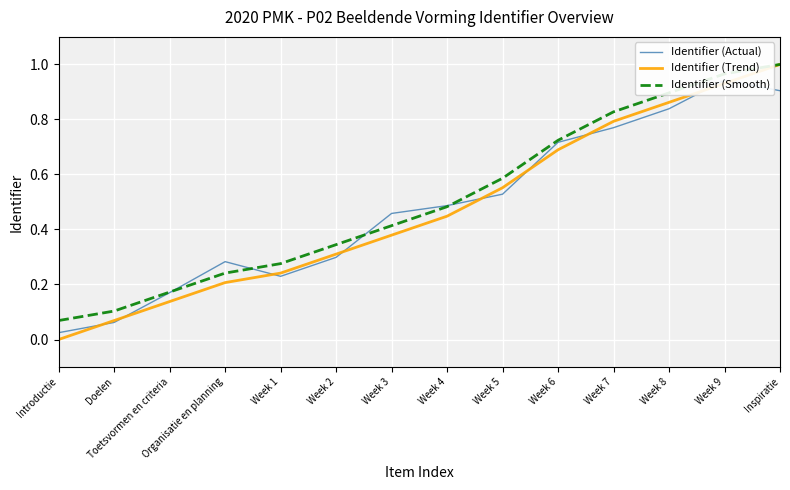

Reading left to right, list all the values displayed in this chart.

Identifier (Actual): Introductie=0.0	Doelen=0.1	Toetsvormen en criteria=0.2	Organisatie en planning=0.3	Week 1=0.2	Week 2=0.3	Week 3=0.5	Week 4=0.5	Week 5=0.5	Week 6=0.7	Week 7=0.8	Week 8=0.8	Week 9=0.9	Inspiratie=0.9
Identifier (Trend): Introductie=0.0	Doelen=0.1	Toetsvormen en criteria=0.1	Organisatie en planning=0.2	Week 1=0.2	Week 2=0.3	Week 3=0.4	Week 4=0.4	Week 5=0.6	Week 6=0.7	Week 7=0.8	Week 8=0.9	Week 9=0.9	Inspiratie=1.0
Identifier (Smooth): Introductie=0.1	Doelen=0.1	Toetsvormen en criteria=0.2	Organisatie en planning=0.2	Week 1=0.3	Week 2=0.3	Week 3=0.4	Week 4=0.5	Week 5=0.6	Week 6=0.7	Week 7=0.8	Week 8=0.9	Week 9=1.0	Inspiratie=1.0